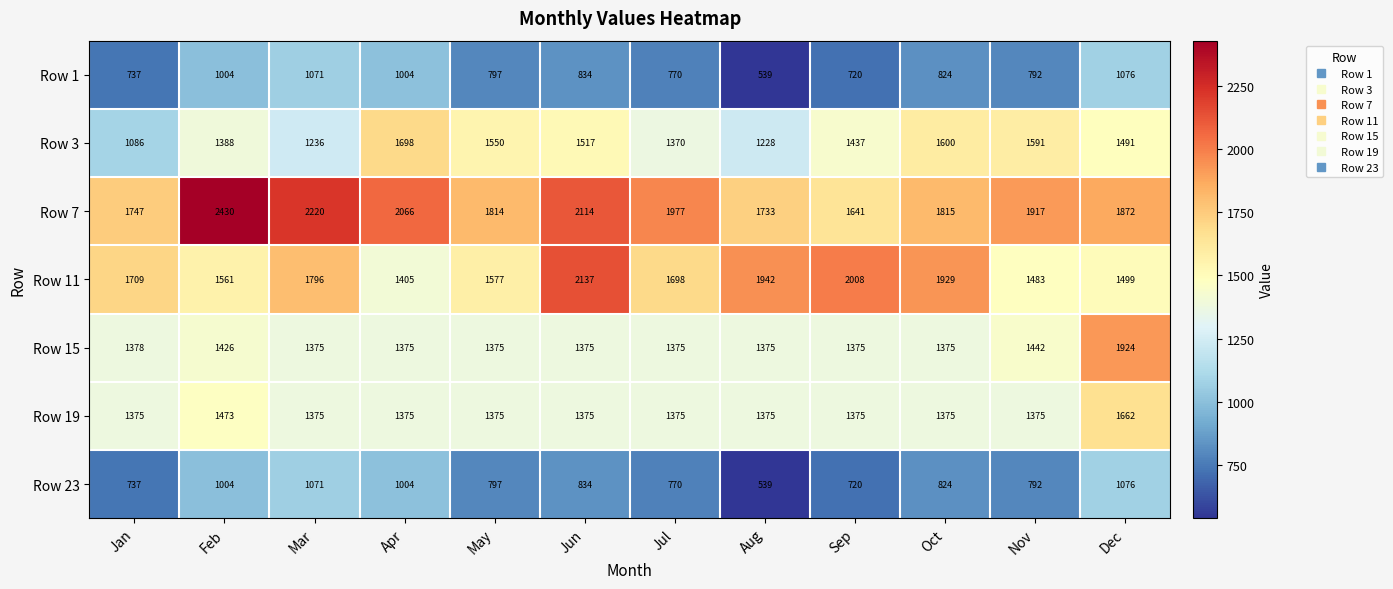

List the labels in order of Row 11 value, smallest first.

Apr, Nov, Dec, Feb, May, Jul, Jan, Mar, Oct, Aug, Sep, Jun